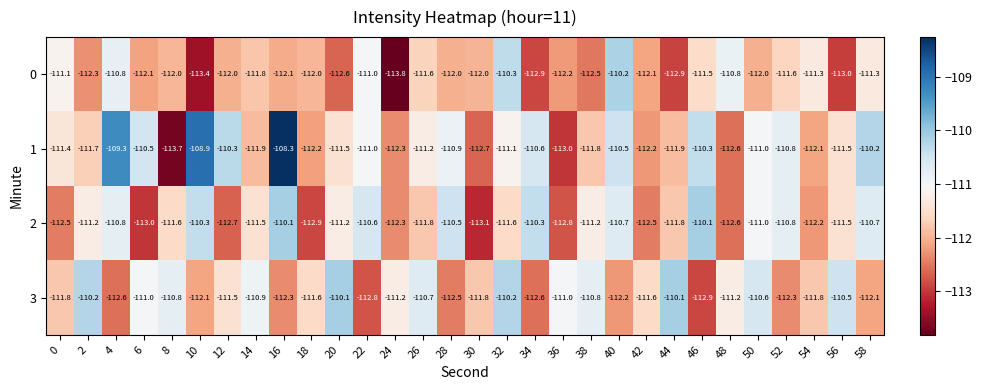

Which series has the widest spread of values?

1